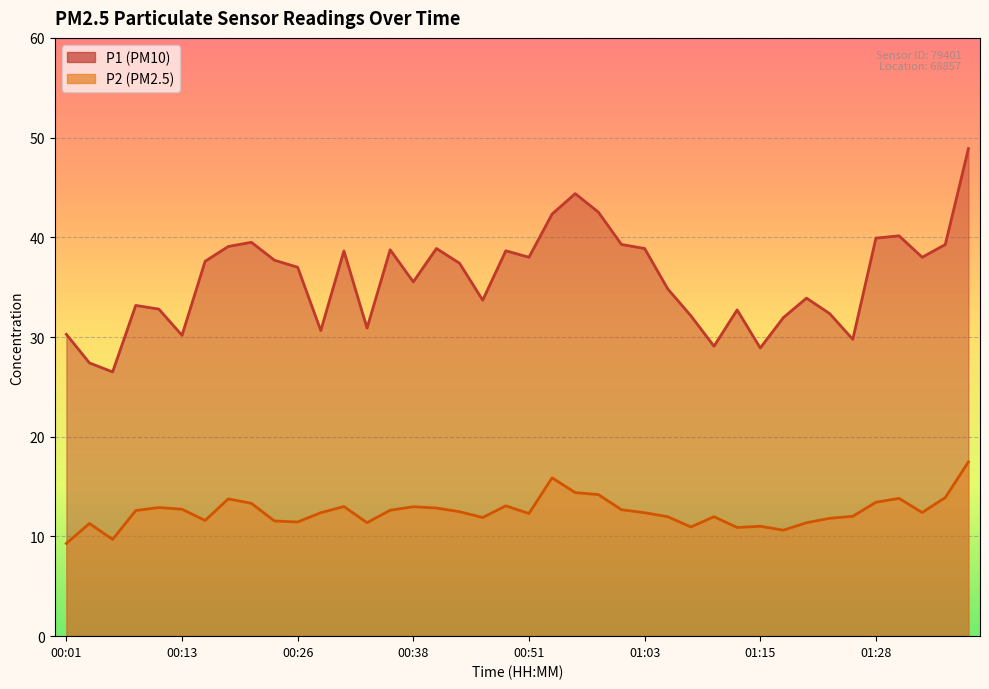

At which label does P1 reach its peak?

01:37